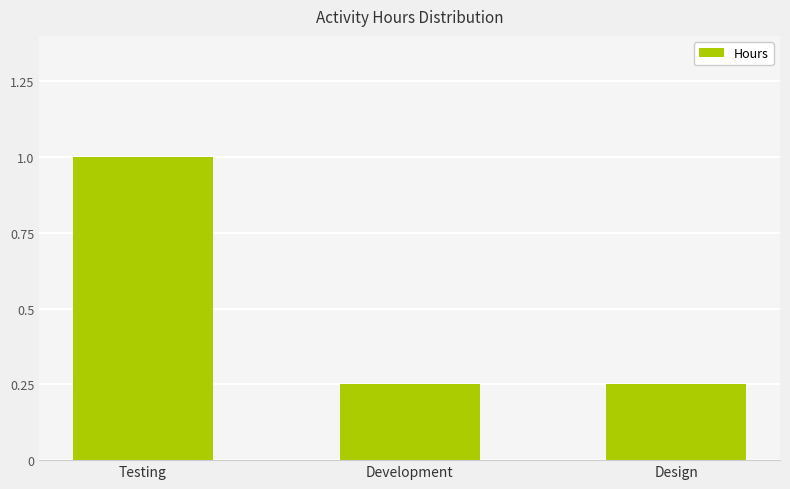

What position from the right is Testing?

3